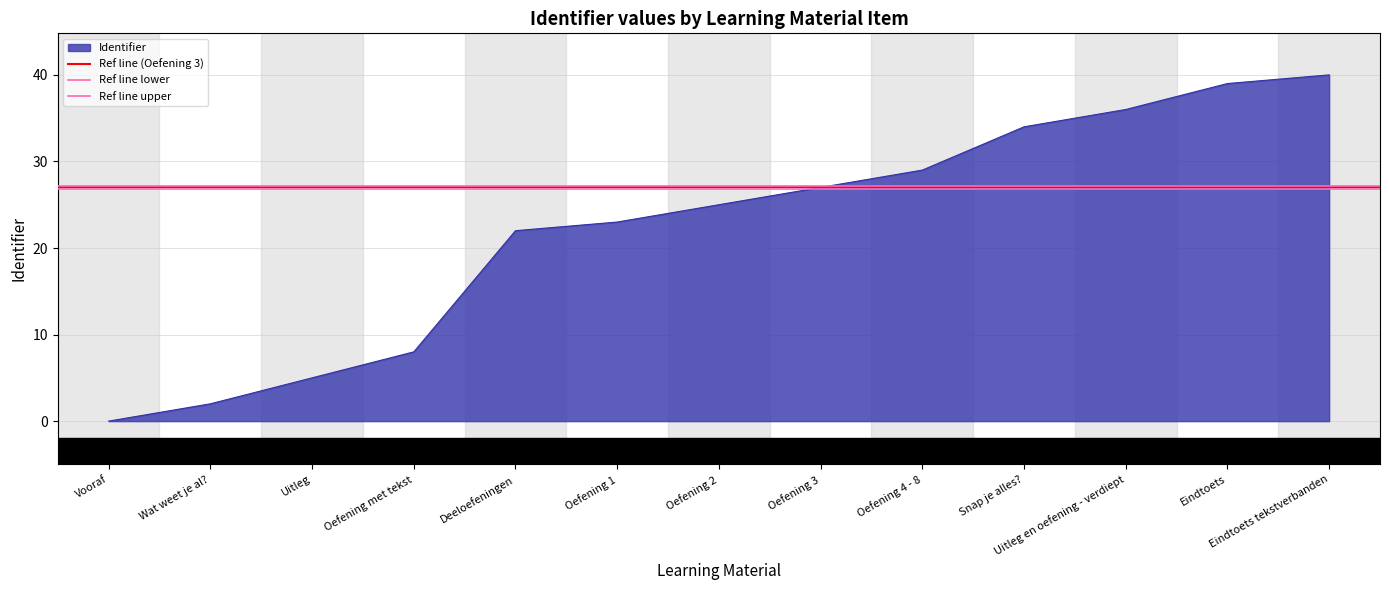

True or false: Identifier has a value of 11 at Oefening 1.

False